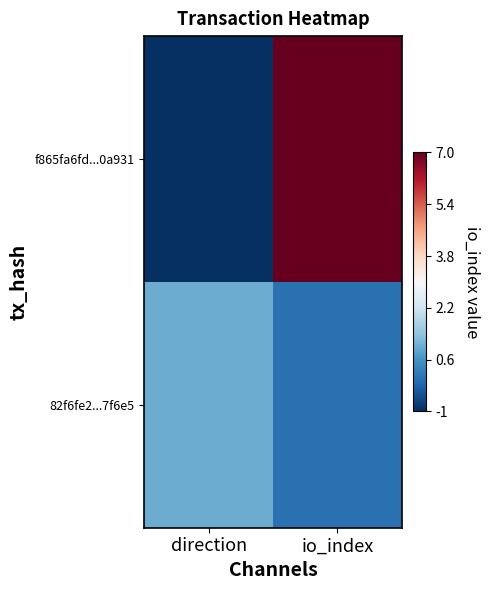

At how many categories does at least one series exceed 0?

2